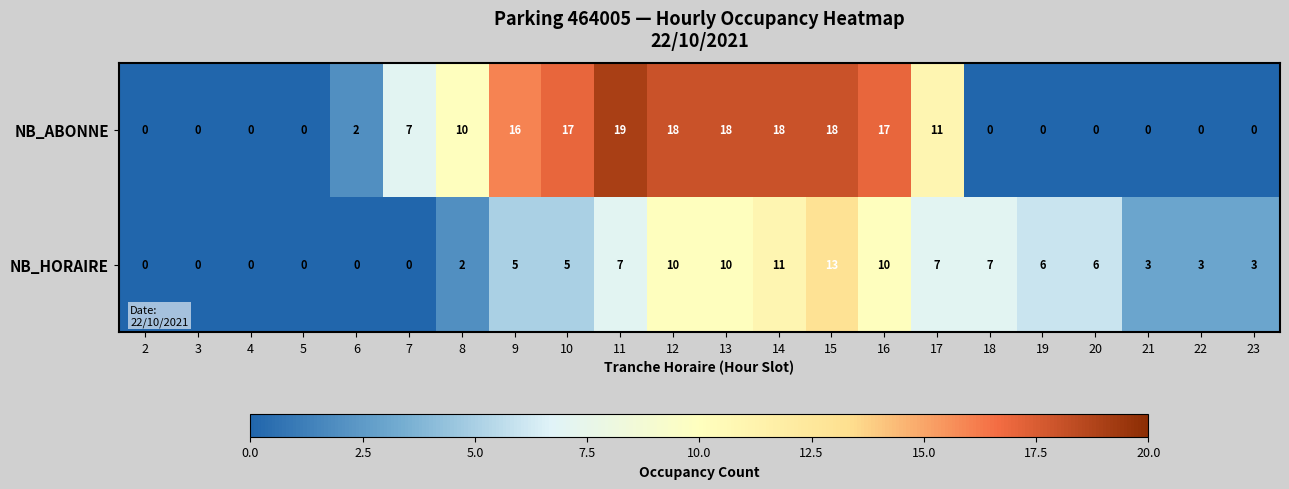

Which category has the highest value in the NB_ABONNE series?

11